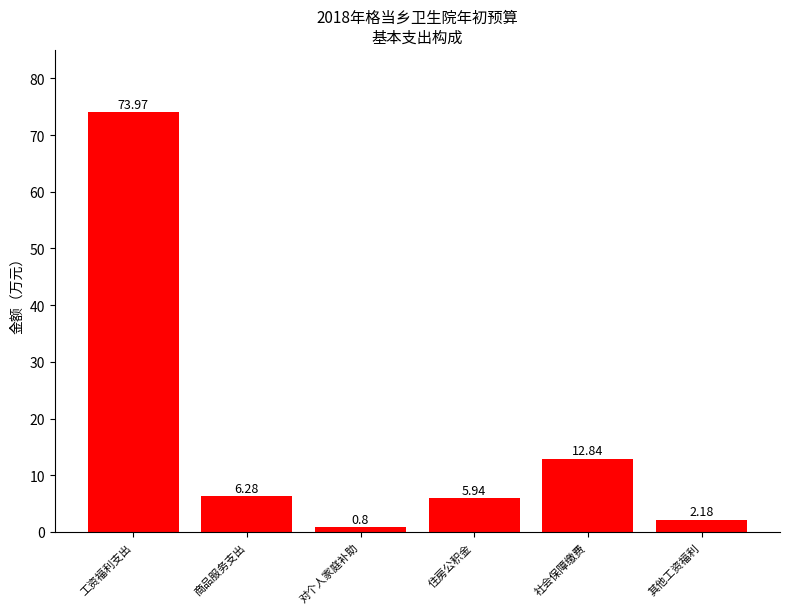

What is the minimum value shown in the chart?

0.8